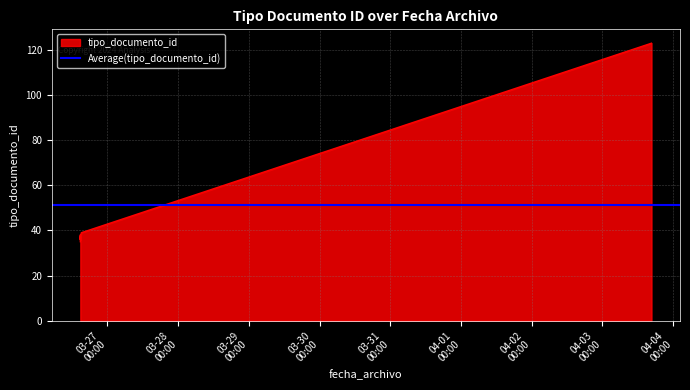

Is it true that the value at 2018-03-26 14:48:11 is 35?

True